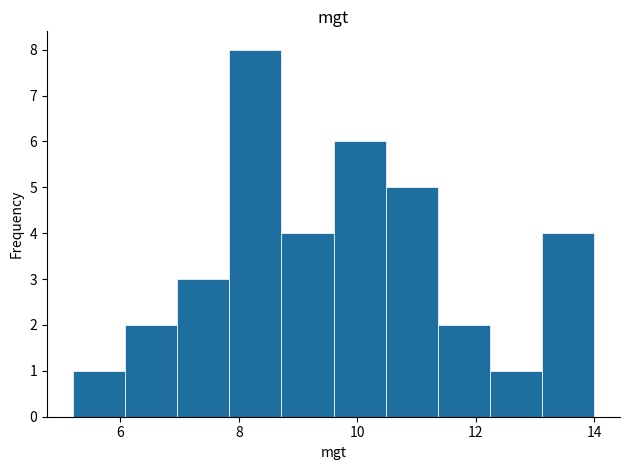

Over which range of the x-axis is the bar tallest?

7.84 to 8.72